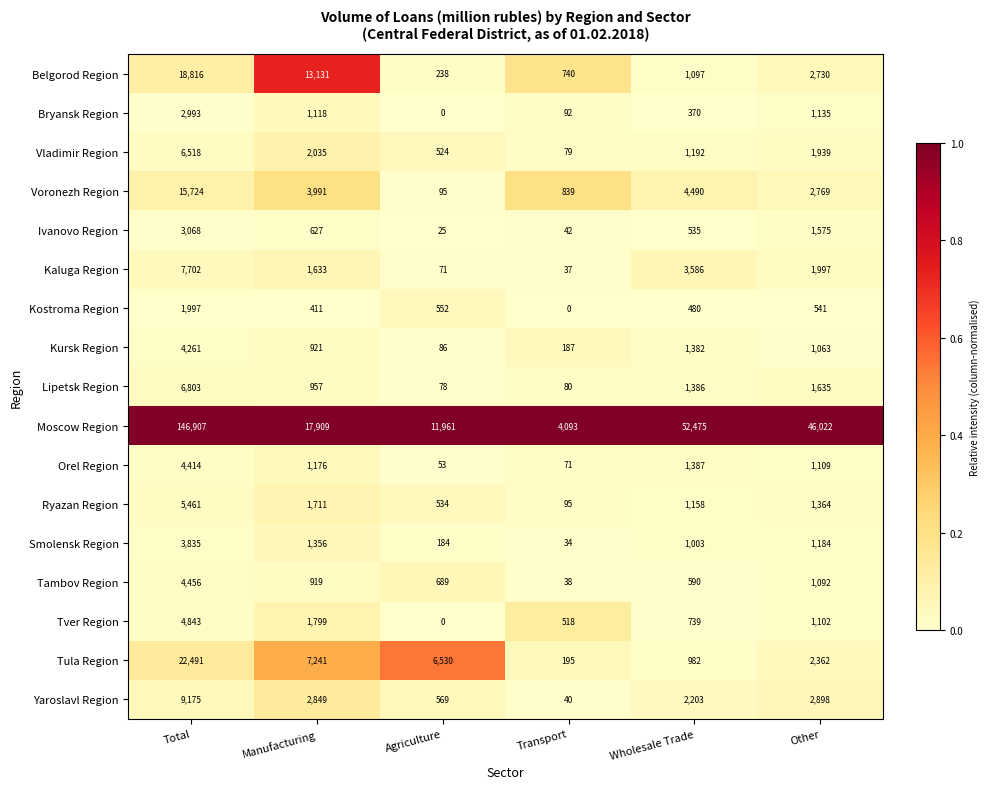

At which category is the sum across all series the highest?

Total